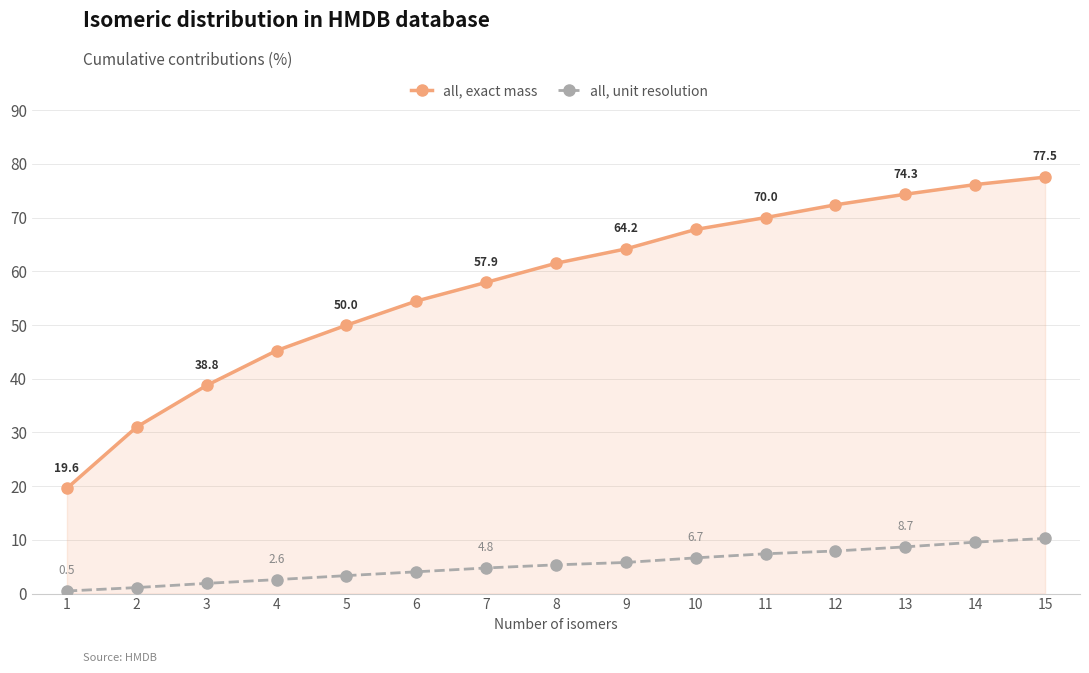

Rank the series by their average value, from lowest to highest.

all, unit resolution, all, exact mass